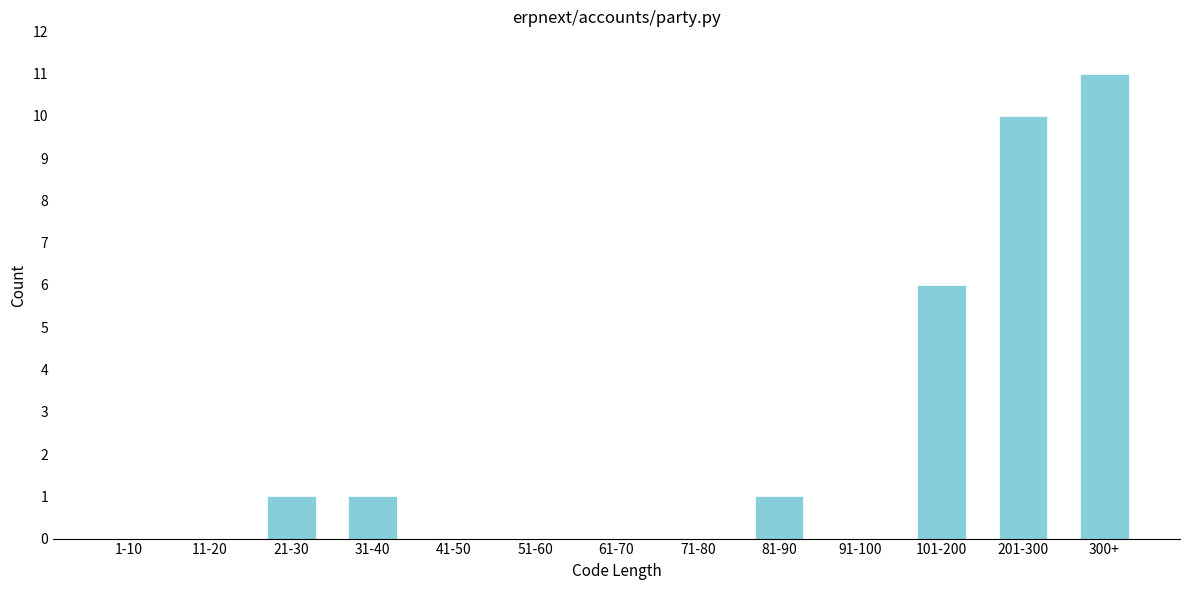

Reading right to left, transcribe all the data shown in this chart.

300+=11	201-300=10	101-200=6	91-100=0	81-90=1	71-80=0	61-70=0	51-60=0	41-50=0	31-40=1	21-30=1	11-20=0	1-10=0